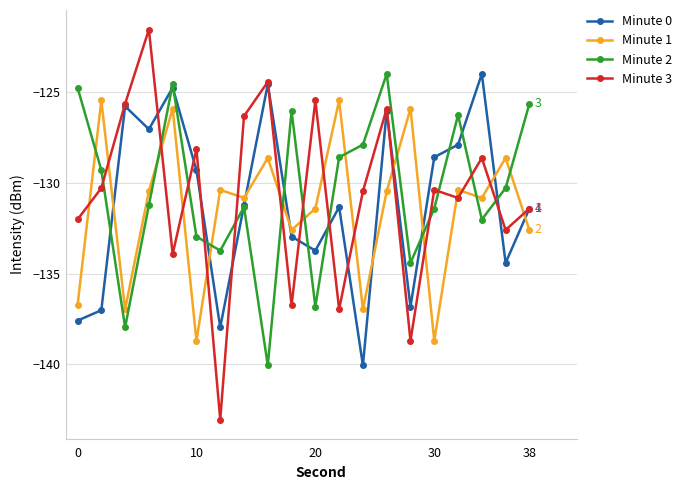

How many interior local valleys does the Minute 0 series have?

6